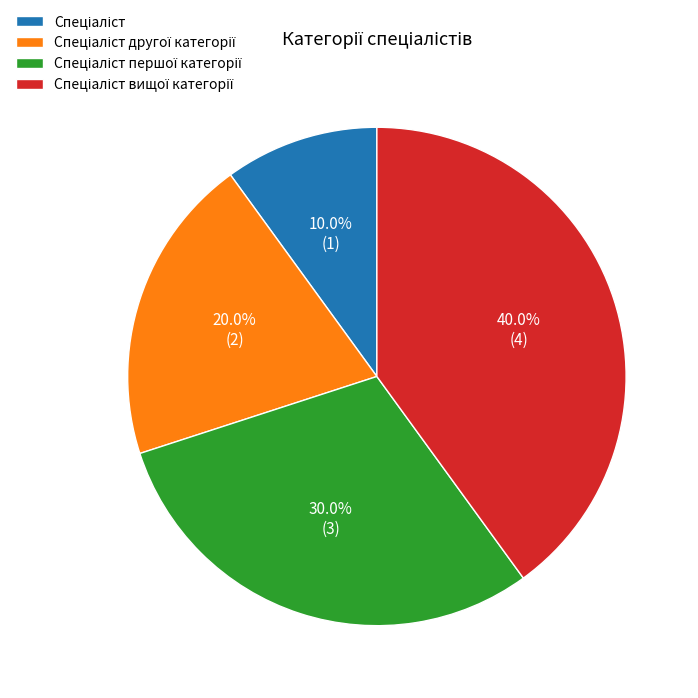

Is there a majority slice in this chart?

No